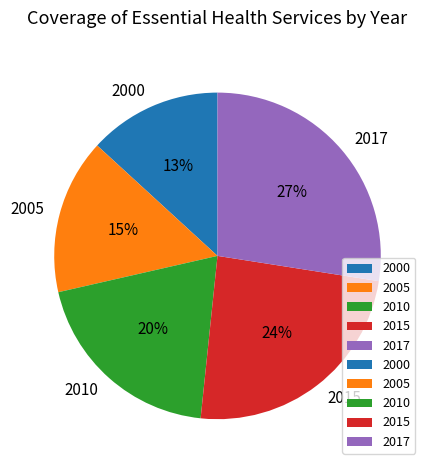

How many segments does this pie chart have?

5